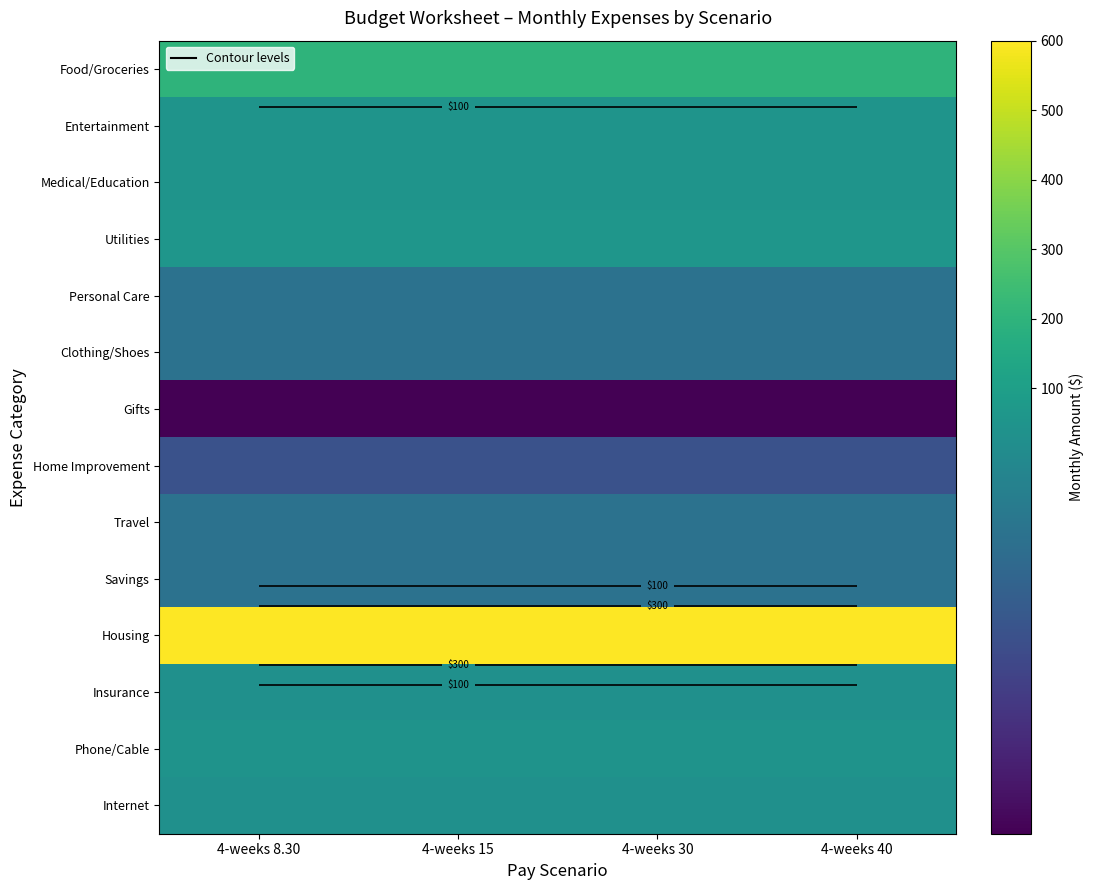

How many series are shown in this chart?

14